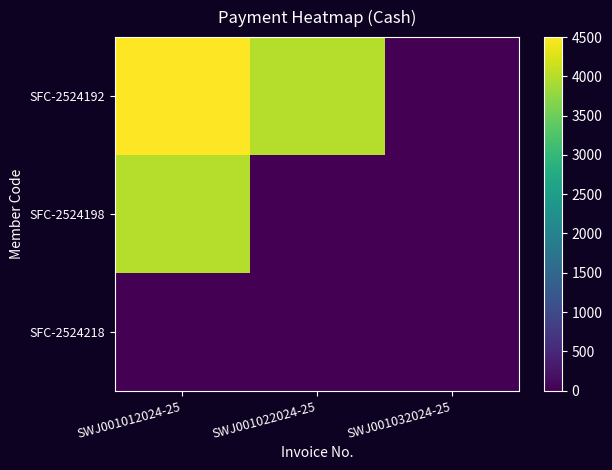

What is the total value across all series at SWJ001022024-25?

4000